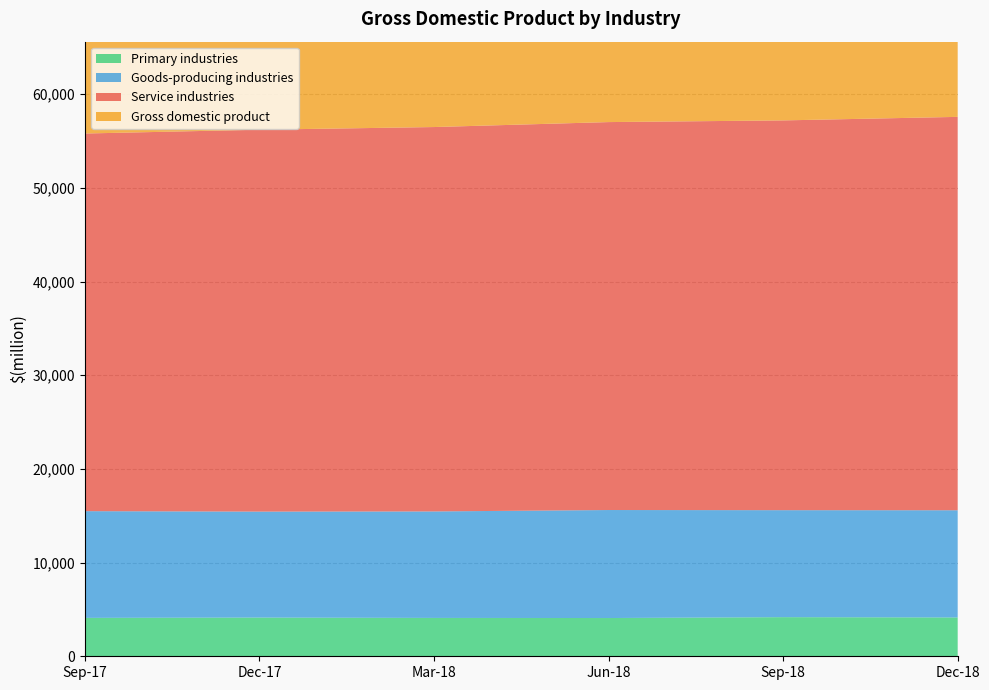

Reading left to right, what are all the values shown in this chart?

Primary industries: 4099	4133	4094	4083	4176	4143
Goods-producing industries: 11393	11312	11368	11530	11421	11446
Service industries: 40315	40768	41035	41414	41609	41994
Gross domestic product: 60566	61056	61376	61952	62141	62487